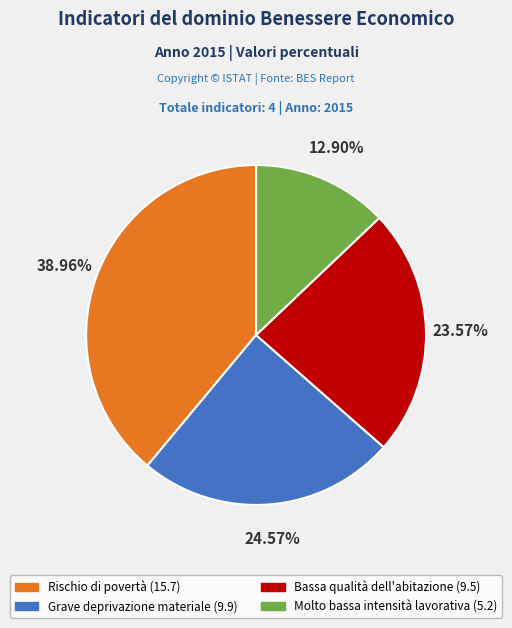

What is the ratio of the value at Molto bassa intensità lavorativa to the value at Rischio di povertà?

0.3